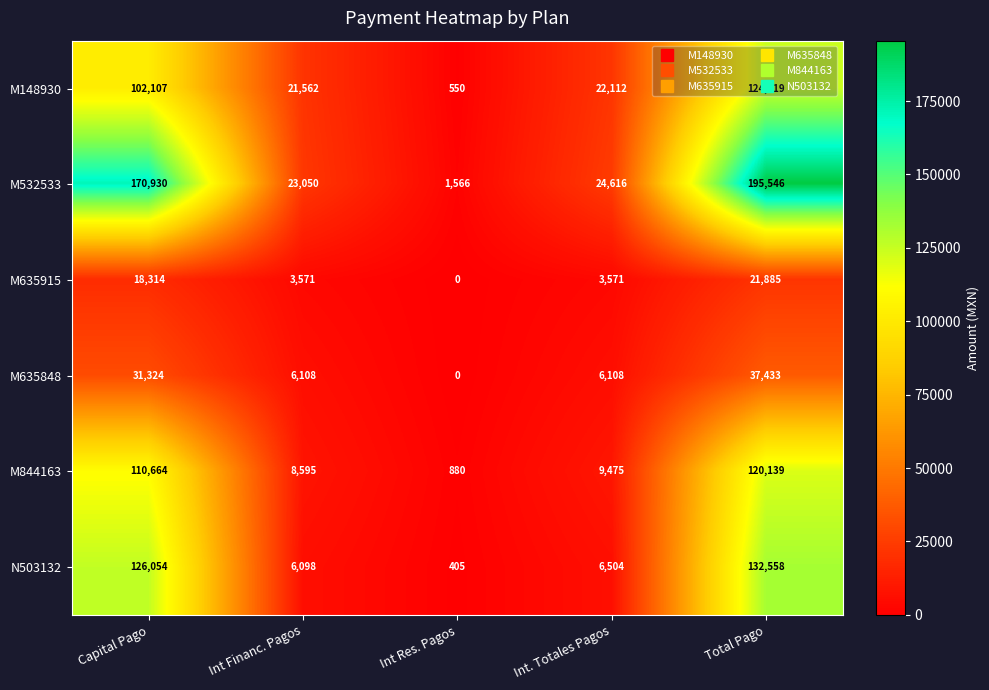

At which category is the sum across all series the highest?

Total Pago